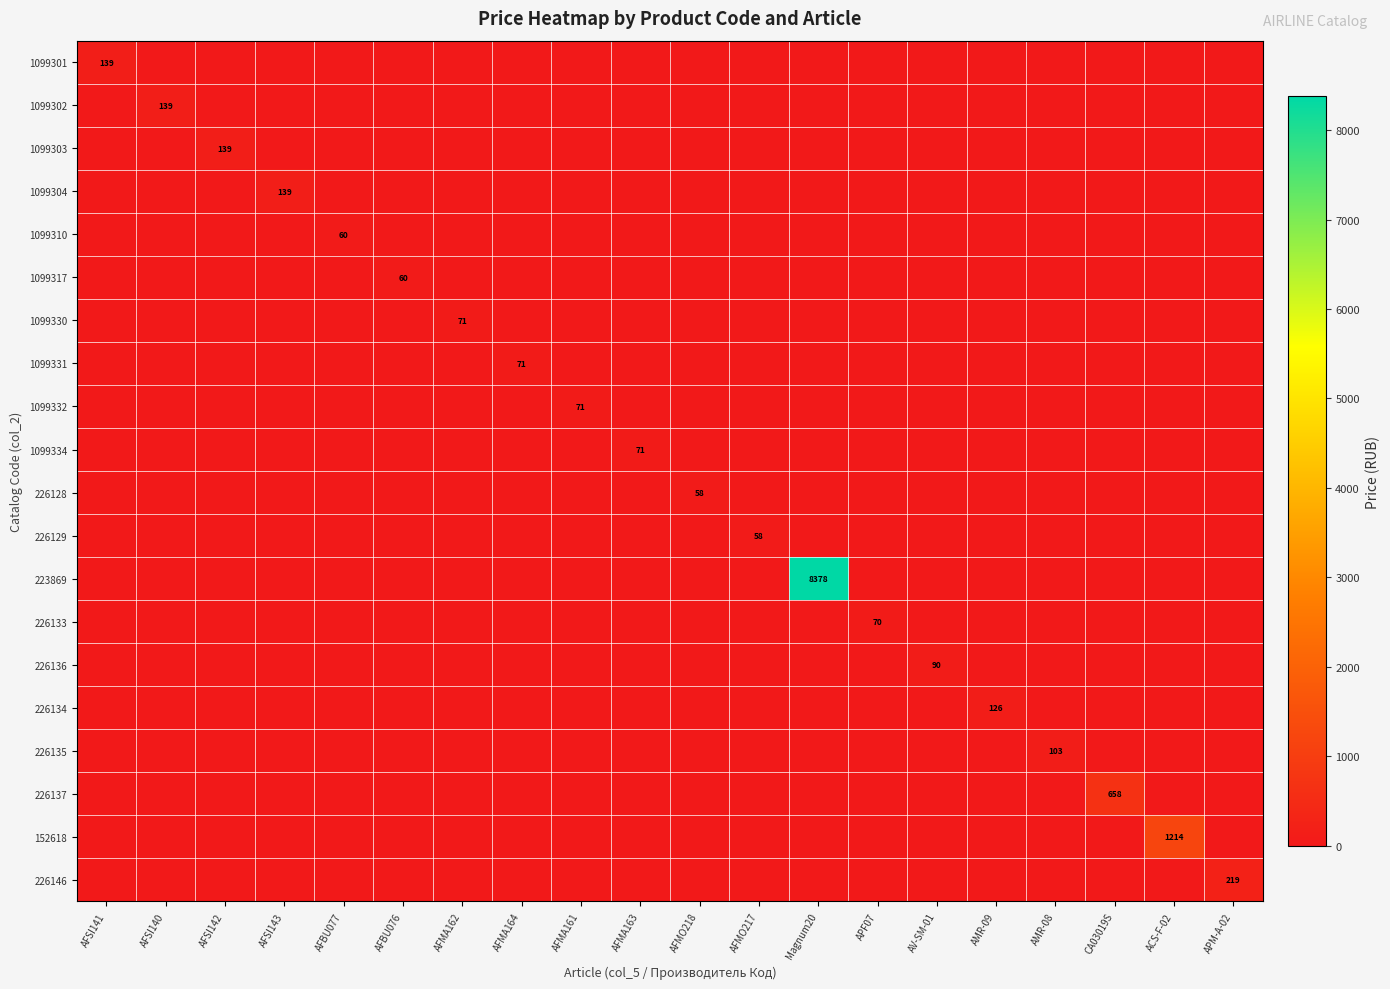

What is the sum of all 1099334 values?

70.7